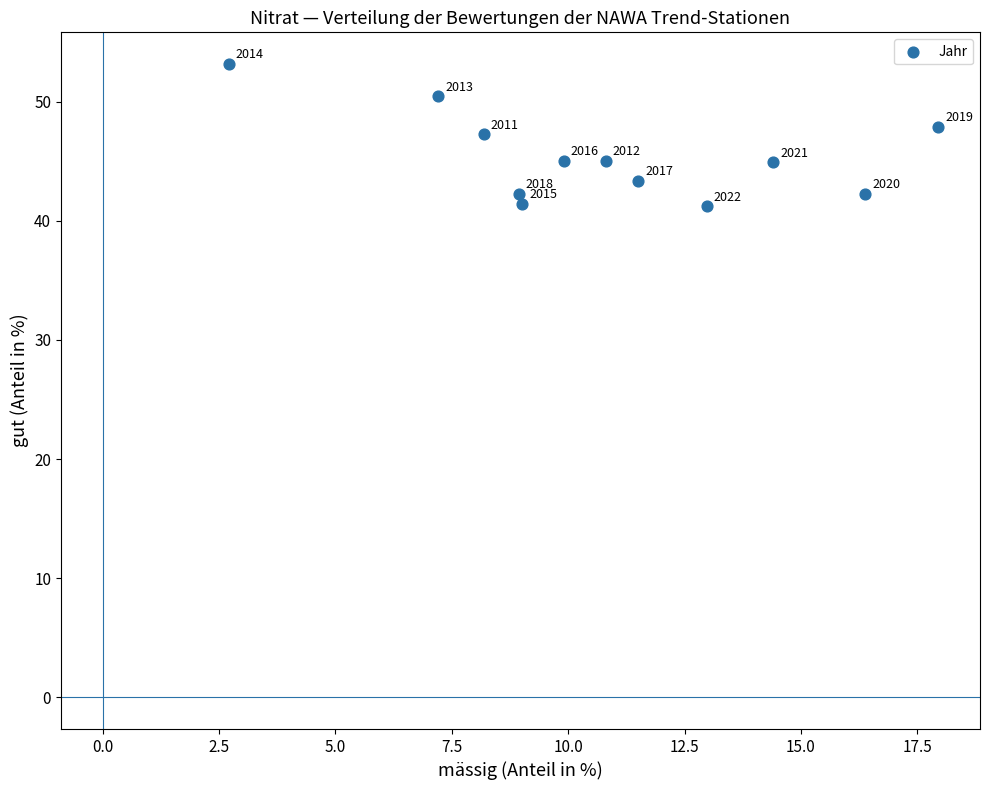

What is the average Y value?

45.4